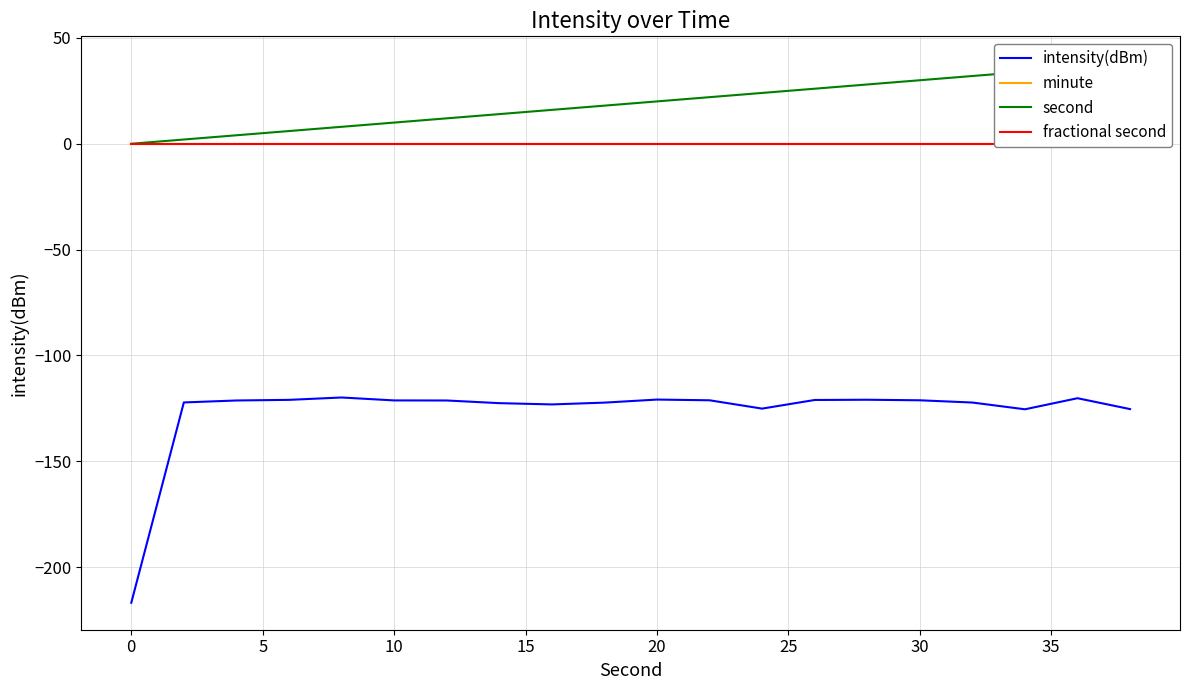

What is the maximum value for intensity(dBm)?

-119.9